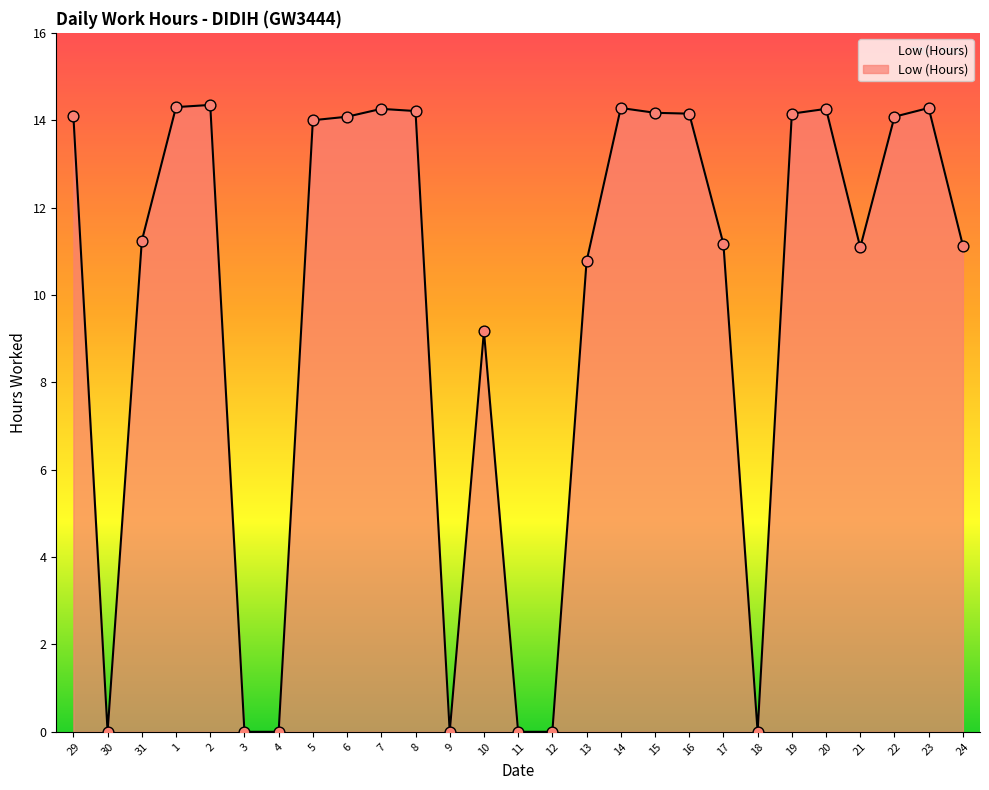

What is the change in value from 7 to 13?

-3.5